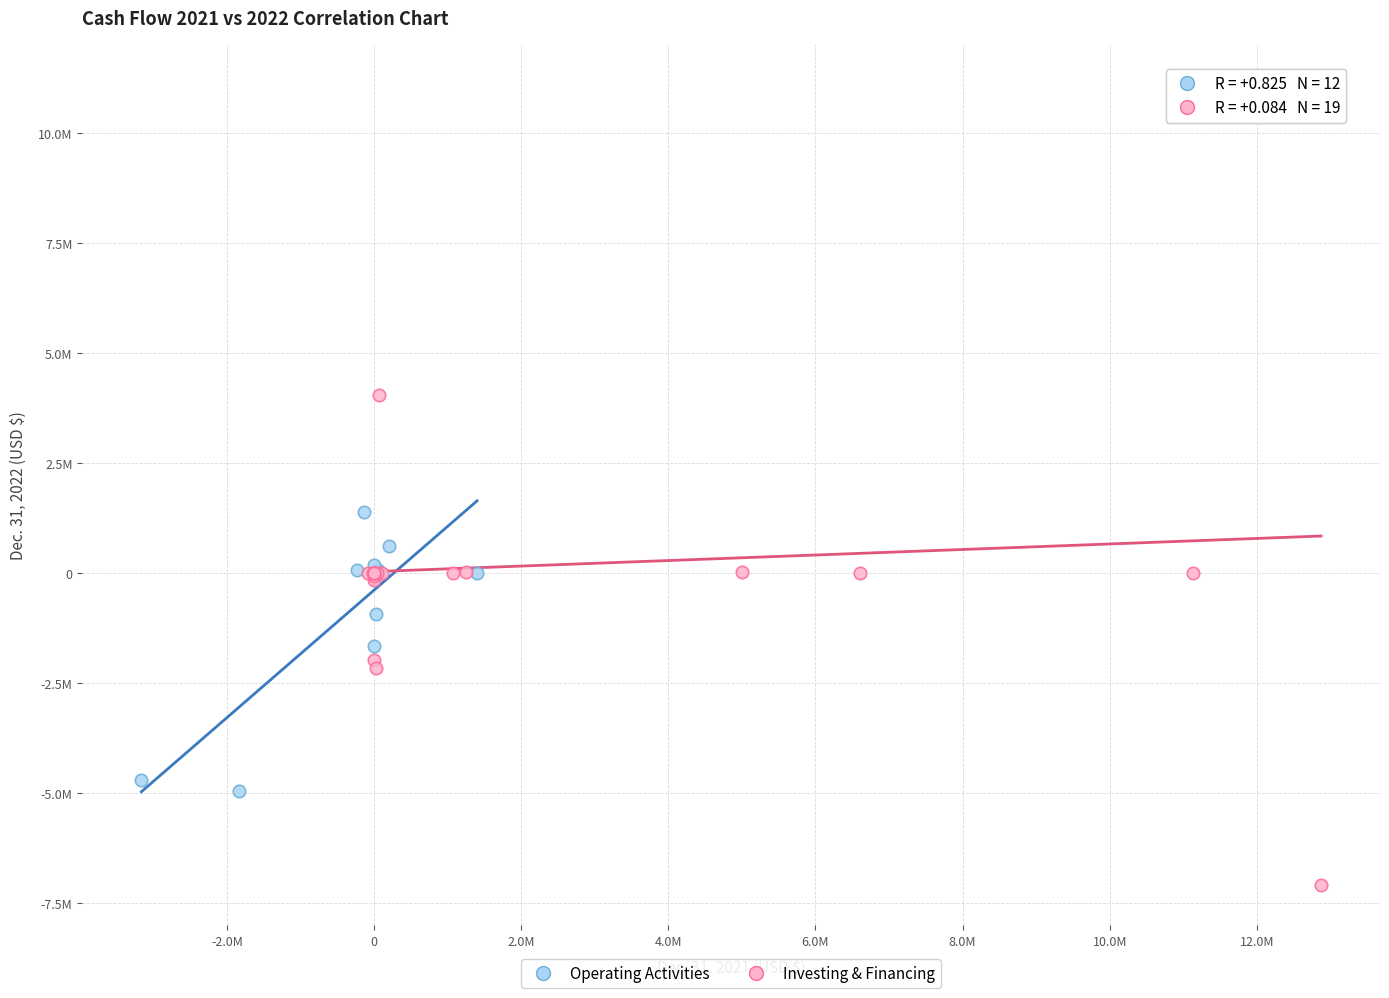

What are all the series names shown in the legend?

Operating Activities, Investing & Financing